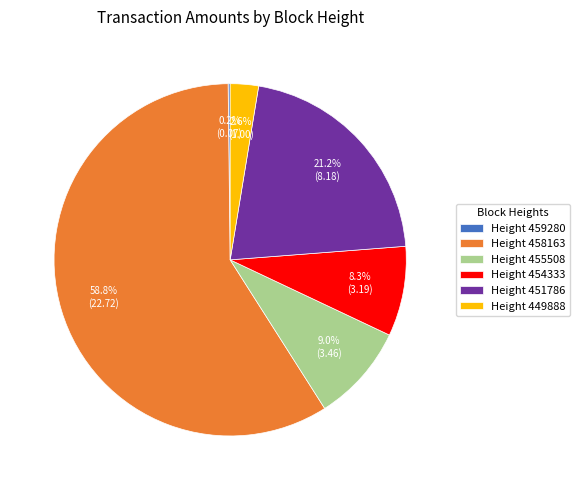

Approximately how many times larger is the value at Height 451786 compared to Height 458163?

0.4